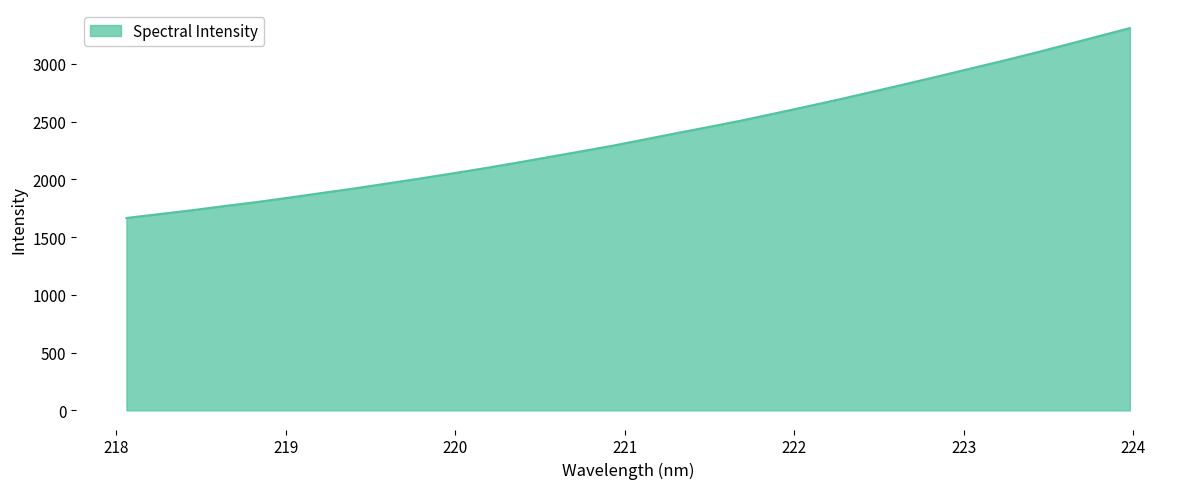

What is the difference between the maximum and minimum values?

1644.1